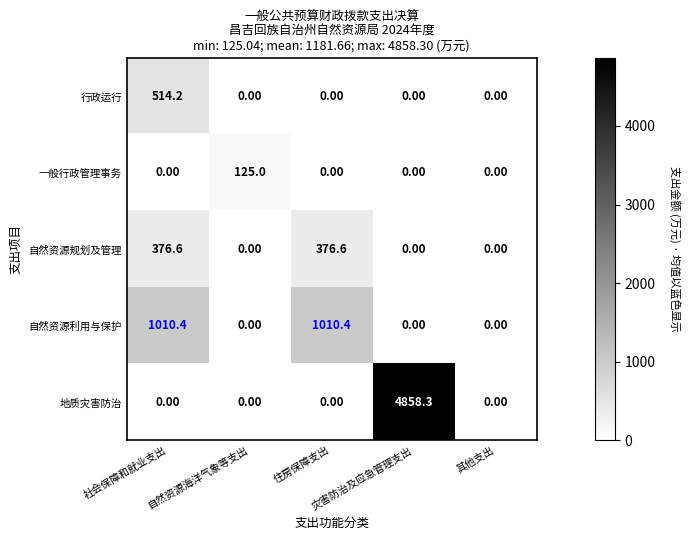

Rank the series by their maximum value, from lowest to highest.

一般行政管理事务, 自然资源规划及管理, 行政运行, 自然资源利用与保护, 地质灾害防治